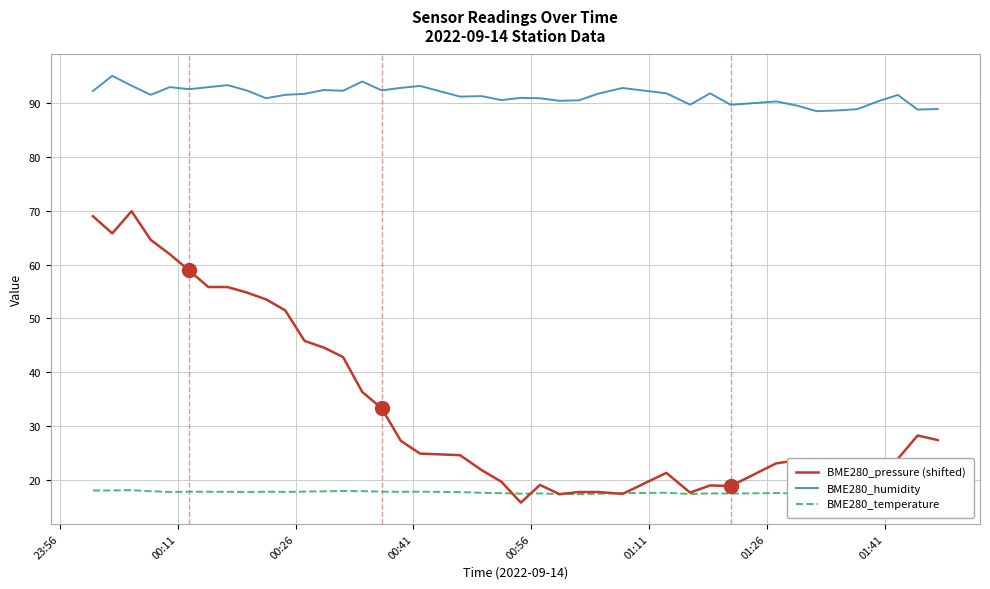

True or false: BME280_temperature and BME280_humidity cross at least once.

False